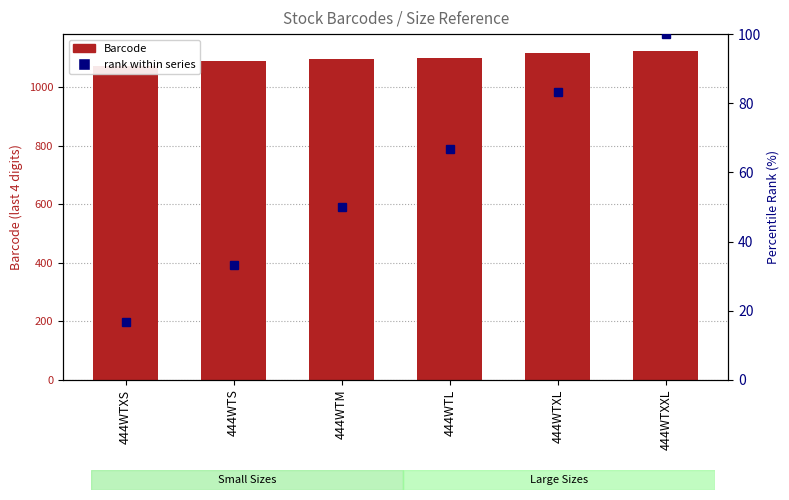

What is the difference between the second highest and second lowest values in the rank within series series?

50.0